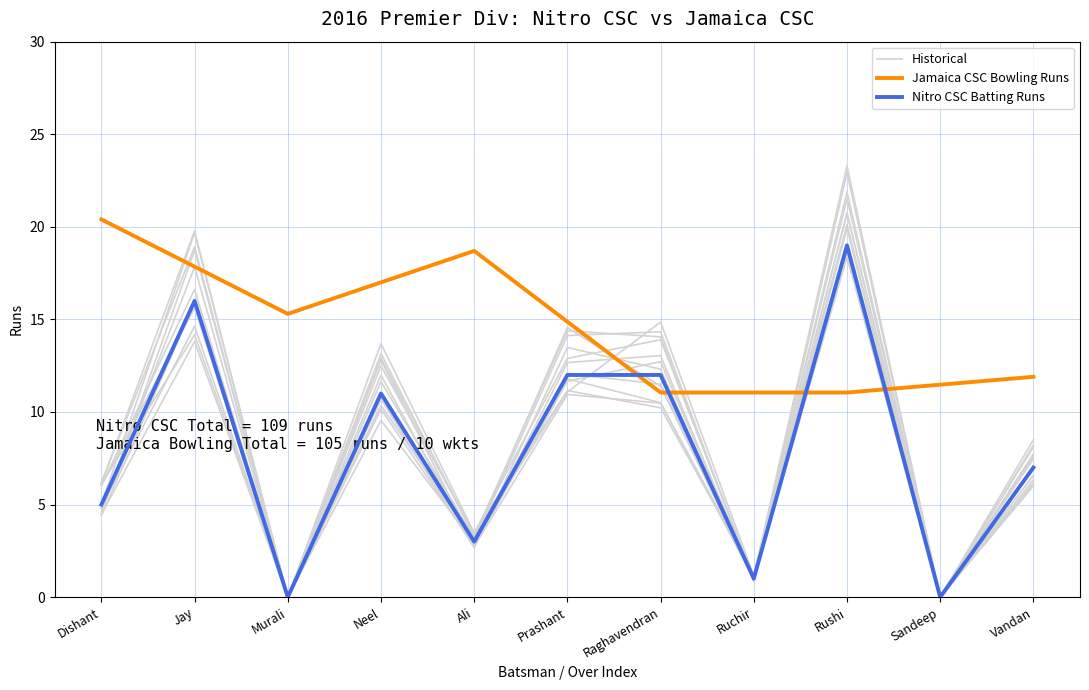

What is the label of the 7th point from the left?

Raghavendran